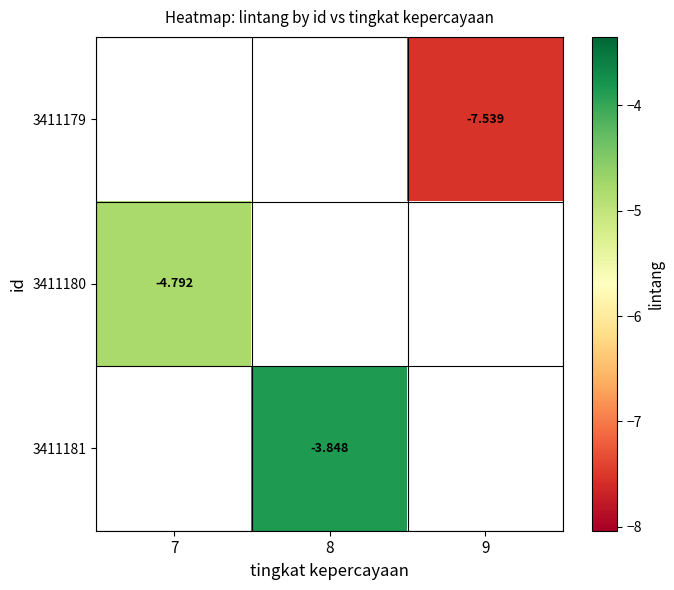

Is the value of 3411179 at 9 greater than the value of 3411180 at 7?

No